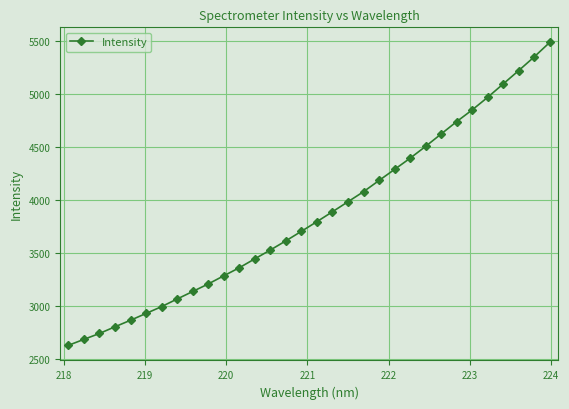

What is the value of the 2nd point from the left?

2685.8